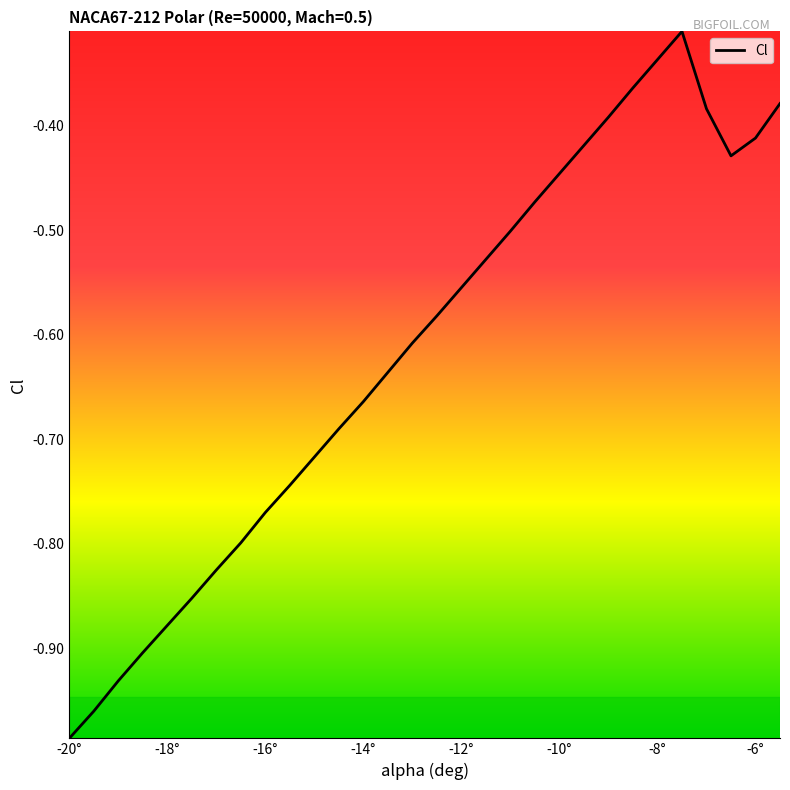

What is the difference between the second highest and second lowest values?

0.6